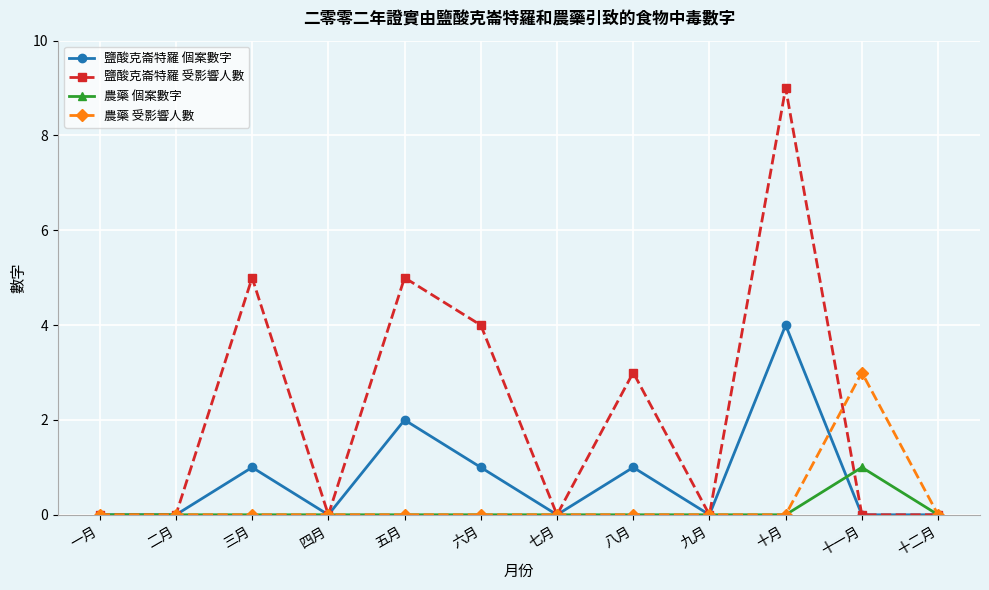

Reading right to left, list all the values displayed in this chart.

鹽酸克崙特羅 個案數字: 十二月=0	十一月=0	十月=4	九月=0	八月=1	七月=0	六月=1	五月=2	四月=0	三月=1	二月=0	一月=0
鹽酸克崙特羅 受影響人數: 十二月=0	十一月=0	十月=9	九月=0	八月=3	七月=0	六月=4	五月=5	四月=0	三月=5	二月=0	一月=0
農藥 個案數字: 十二月=0	十一月=1	十月=0	九月=0	八月=0	七月=0	六月=0	五月=0	四月=0	三月=0	二月=0	一月=0
農藥 受影響人數: 十二月=0	十一月=3	十月=0	九月=0	八月=0	七月=0	六月=0	五月=0	四月=0	三月=0	二月=0	一月=0